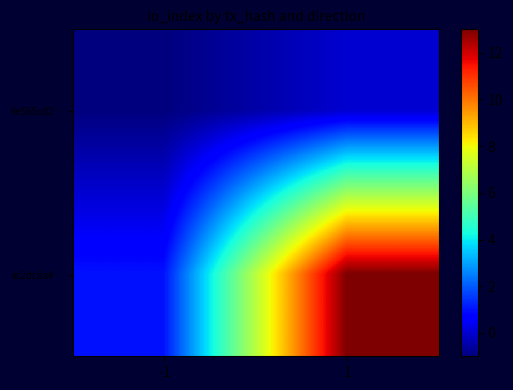

Reading left to right, extract all data points from this chart.

6e565cd2…: -1=-1	1=0
ac2dc8a4…: -1=1	1=13